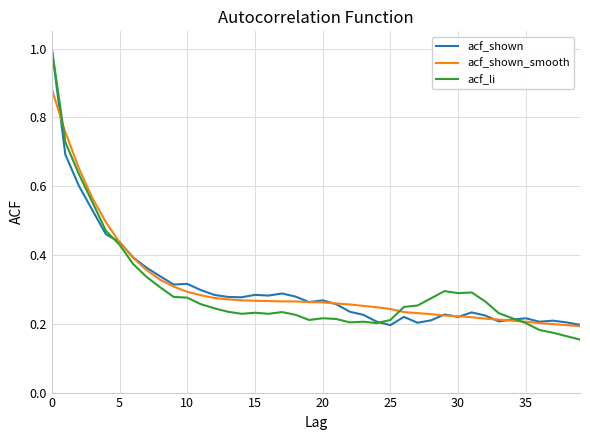

What is the highest value of the acf_shown series?

1.0